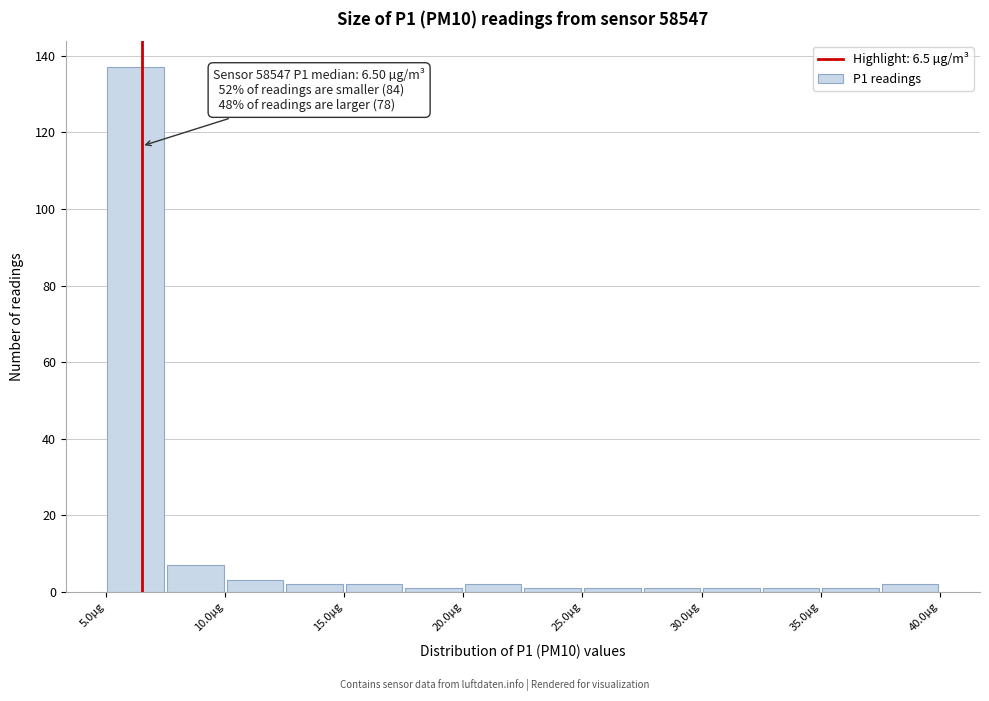

Which range on the x-axis has the tallest bar?

5.0 to 7.5